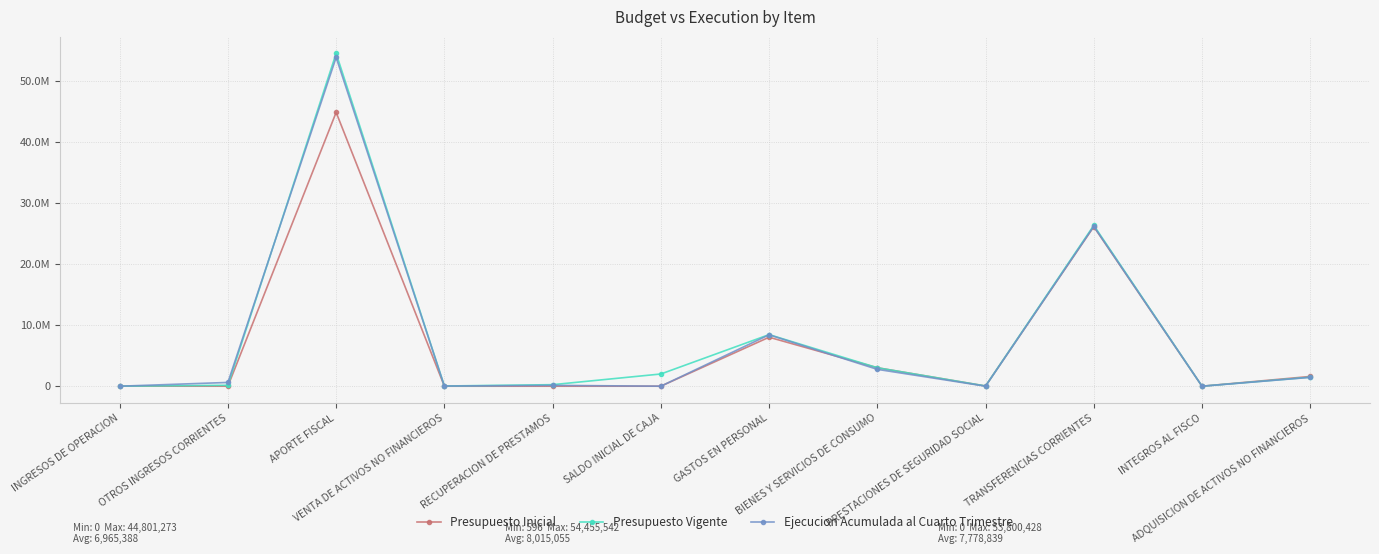

How many distinct data groups are displayed?

3